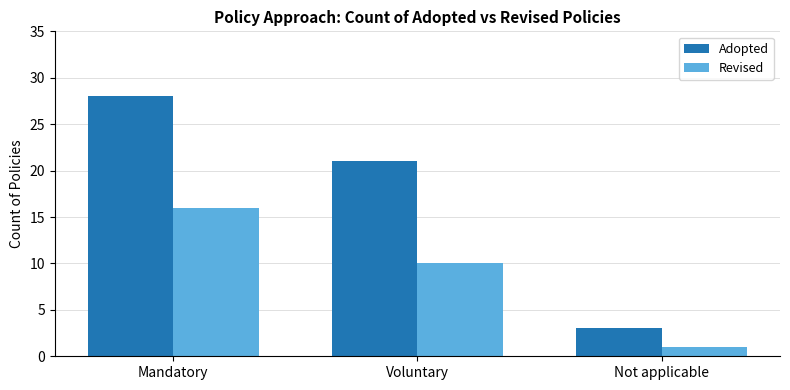

Reading left to right, transcribe all the data shown in this chart.

Adopted: Mandatory=28	Voluntary=21	Not applicable=3
Revised: Mandatory=16	Voluntary=10	Not applicable=1